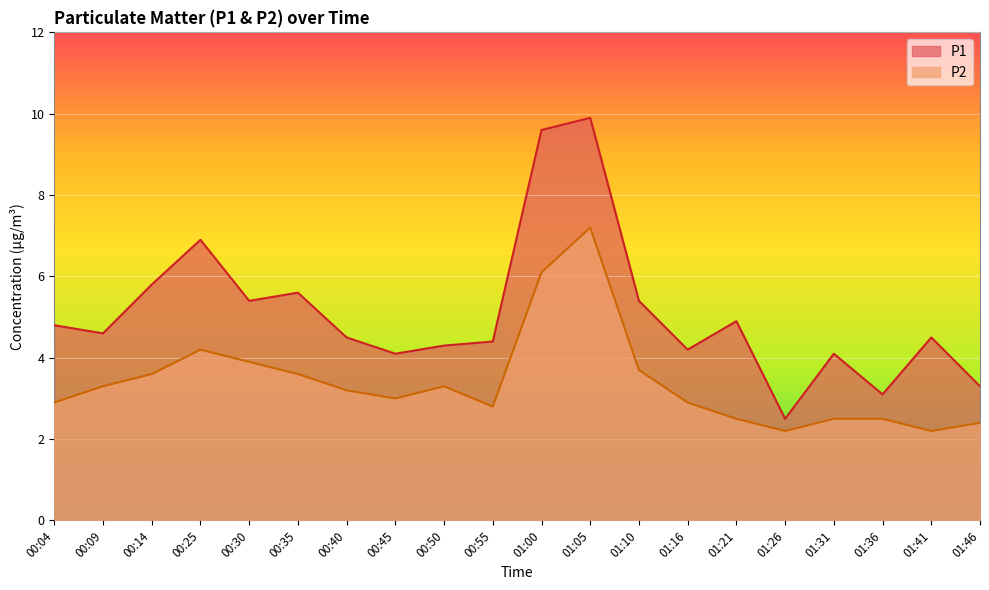

Which label corresponds to the largest value in the chart?

01:05